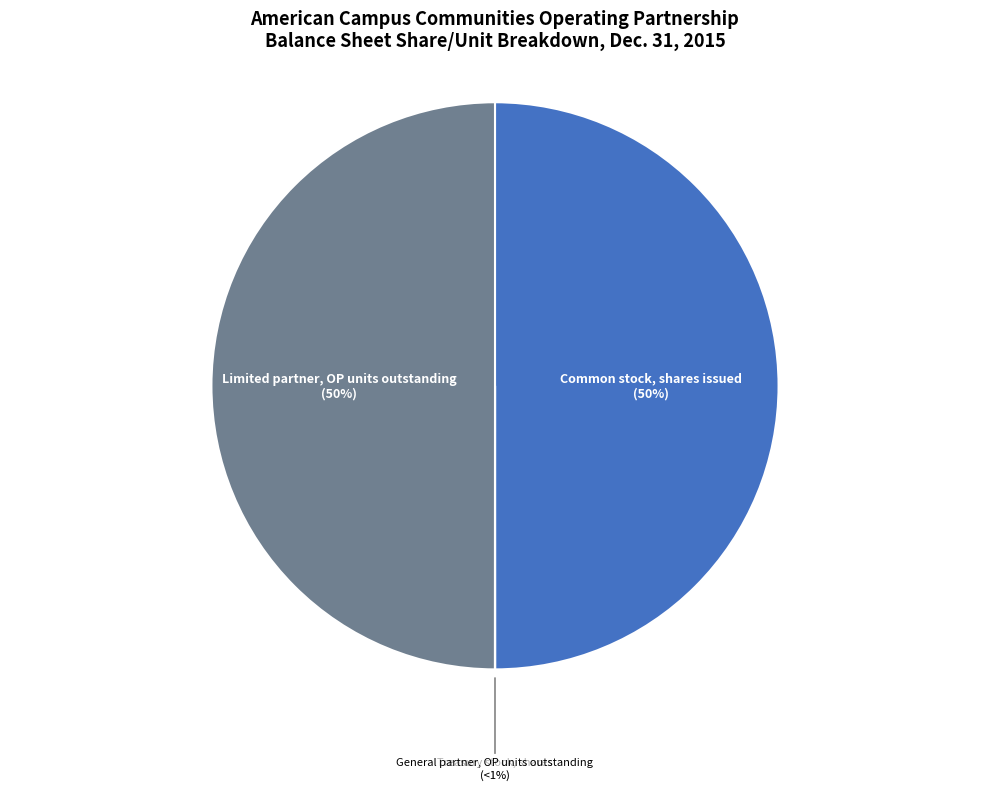

Count the number of slices in the pie.

4